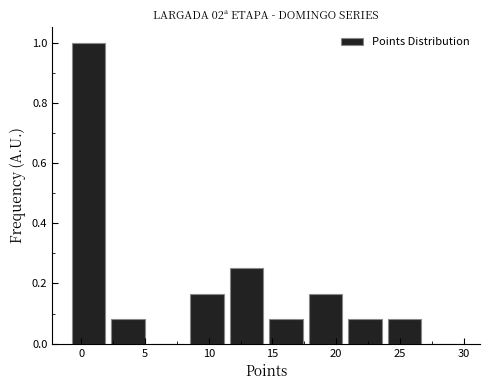

Reading left to right, list every bar in this chart as the range it spans on the x-axis followed by its height. Neither the bar edges nor the heights are printed on the chart, so give them approximately, as read against the axes.

-1.0 to 2.1: 1.00
2.1 to 5.2: 0.08
5.2 to 8.3: 0
8.3 to 11.4: 0.16
11.4 to 14.5: 0.26
14.5 to 17.6: 0.08
17.6 to 20.7: 0.16
20.7 to 23.8: 0.08
23.8 to 26.9: 0.08
26.9 to 30.0: 0